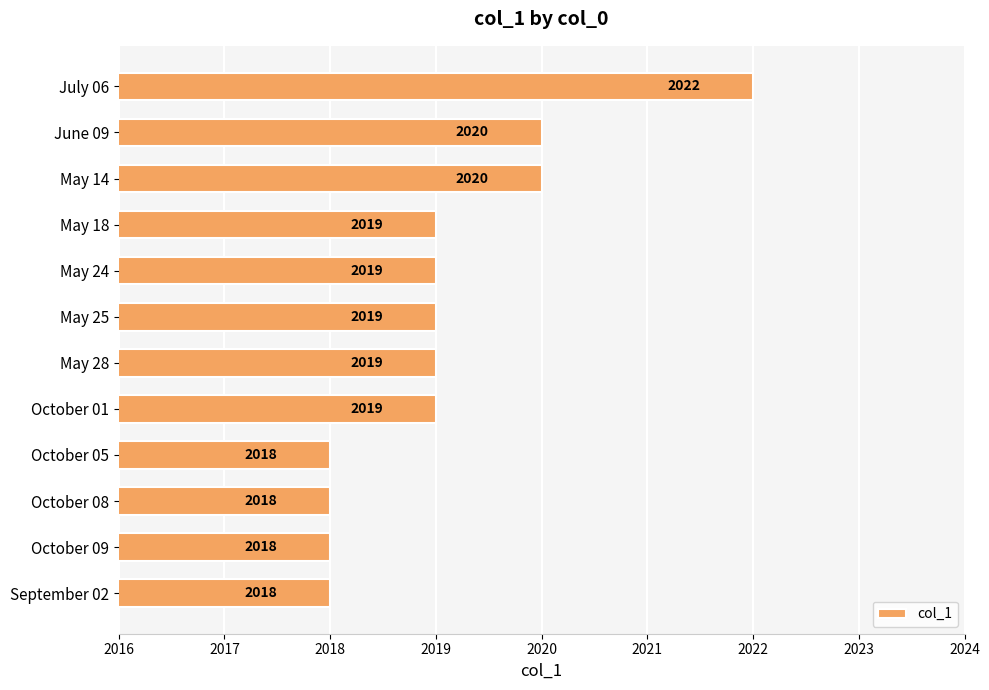

What is the ratio of the value at May 14 to the value at October 09?

1.0